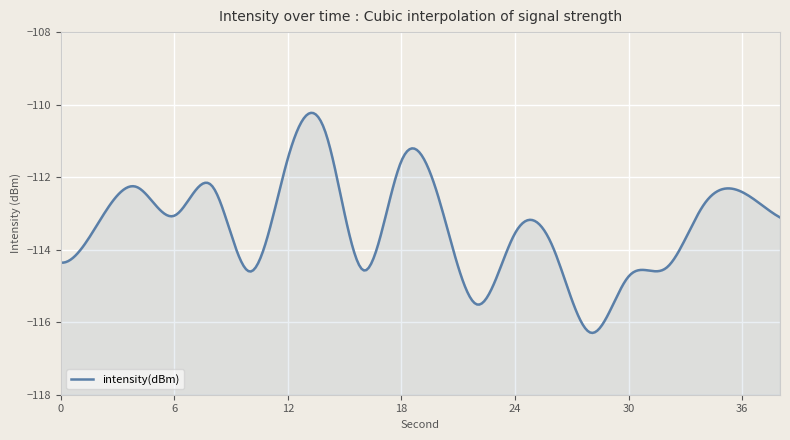

Where is the first local maximum?

4